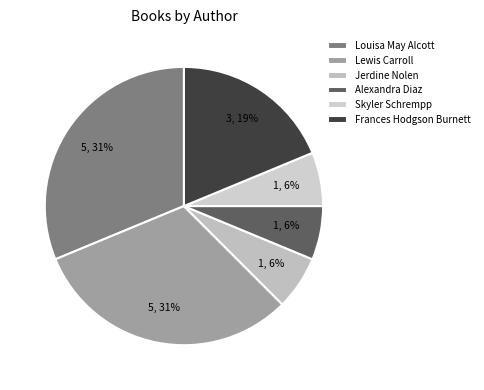

To the nearest percent, what percentage of the pie is Lewis Carroll?

31%